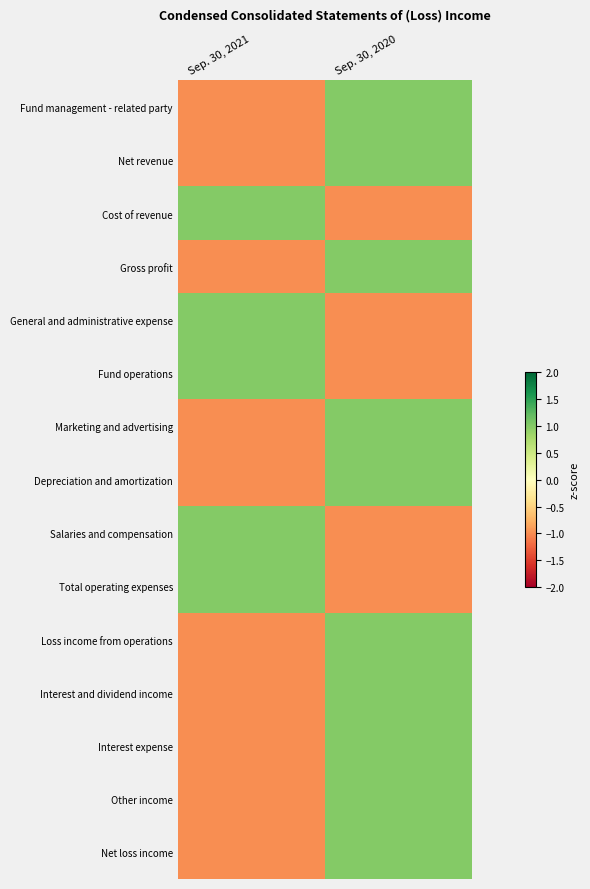

What is the total value across all series at Sep. 30, 2020?

5